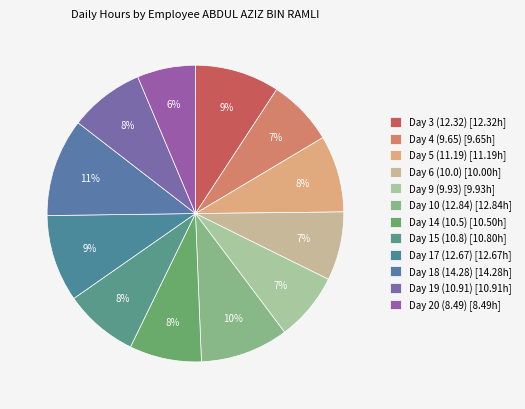

How many segments does this pie chart have?

12